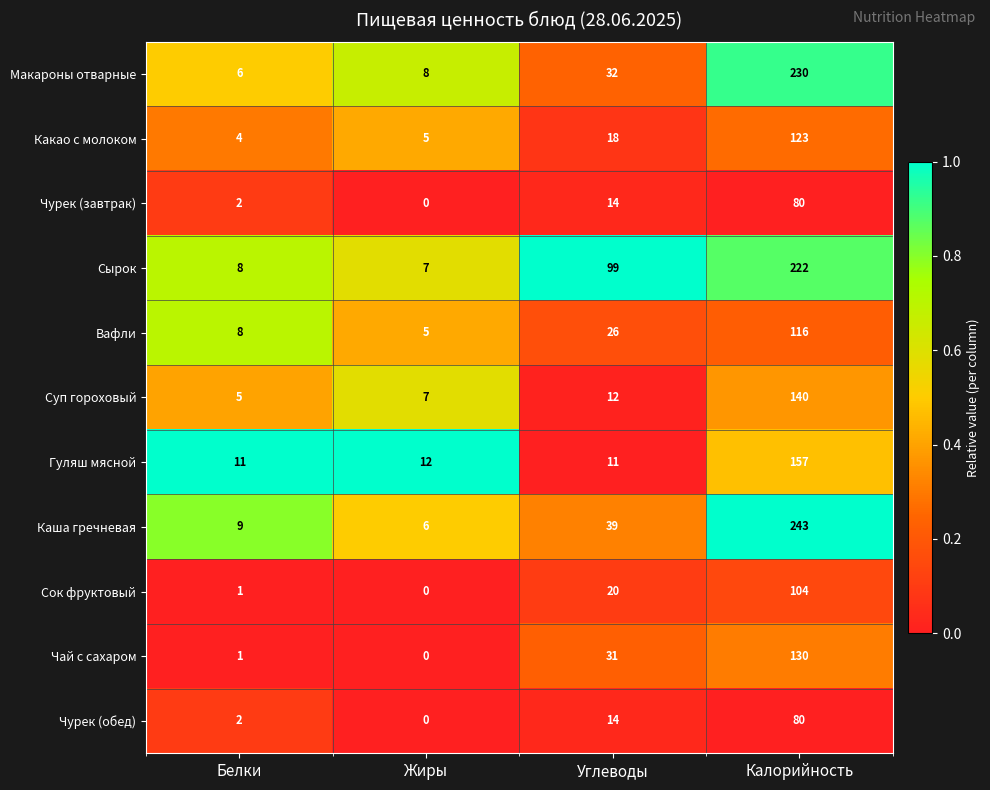

Is it true that Какао с молоком equals 5 at Жиры?

True